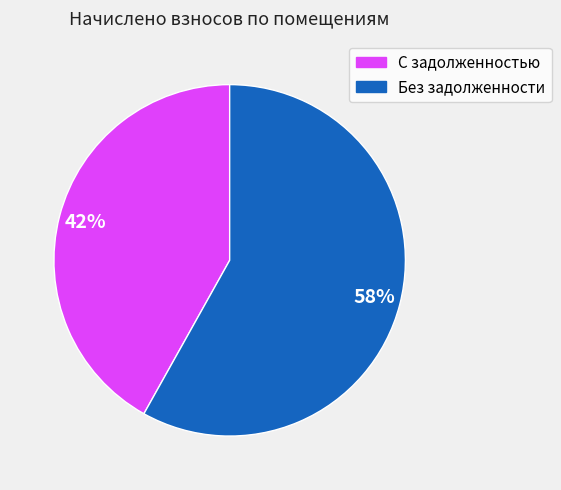

To the nearest percent, what is the average slice percentage?

50%